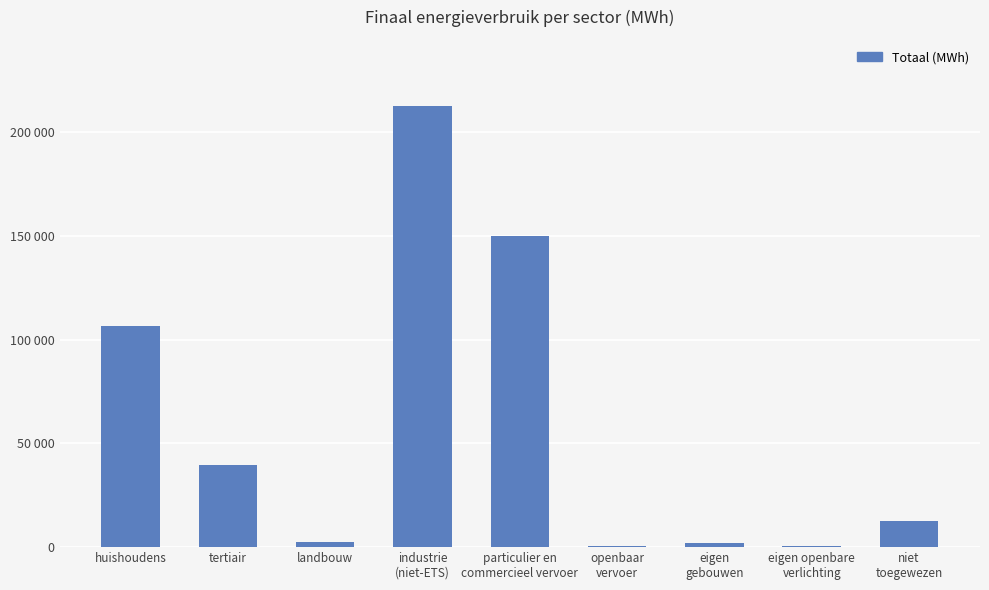

List the labels in order of value, largest first.

industrie
(niet-ETS), particulier en
commercieel vervoer, huishoudens, tertiair, niet
toegewezen, landbouw, eigen
gebouwen, openbaar
vervoer, eigen openbare
verlichting